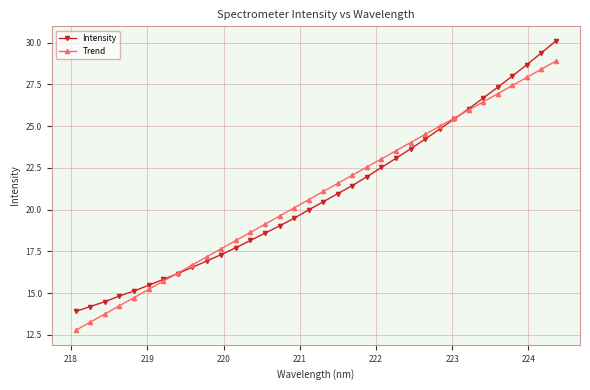

What is the smallest value displayed?

12.8